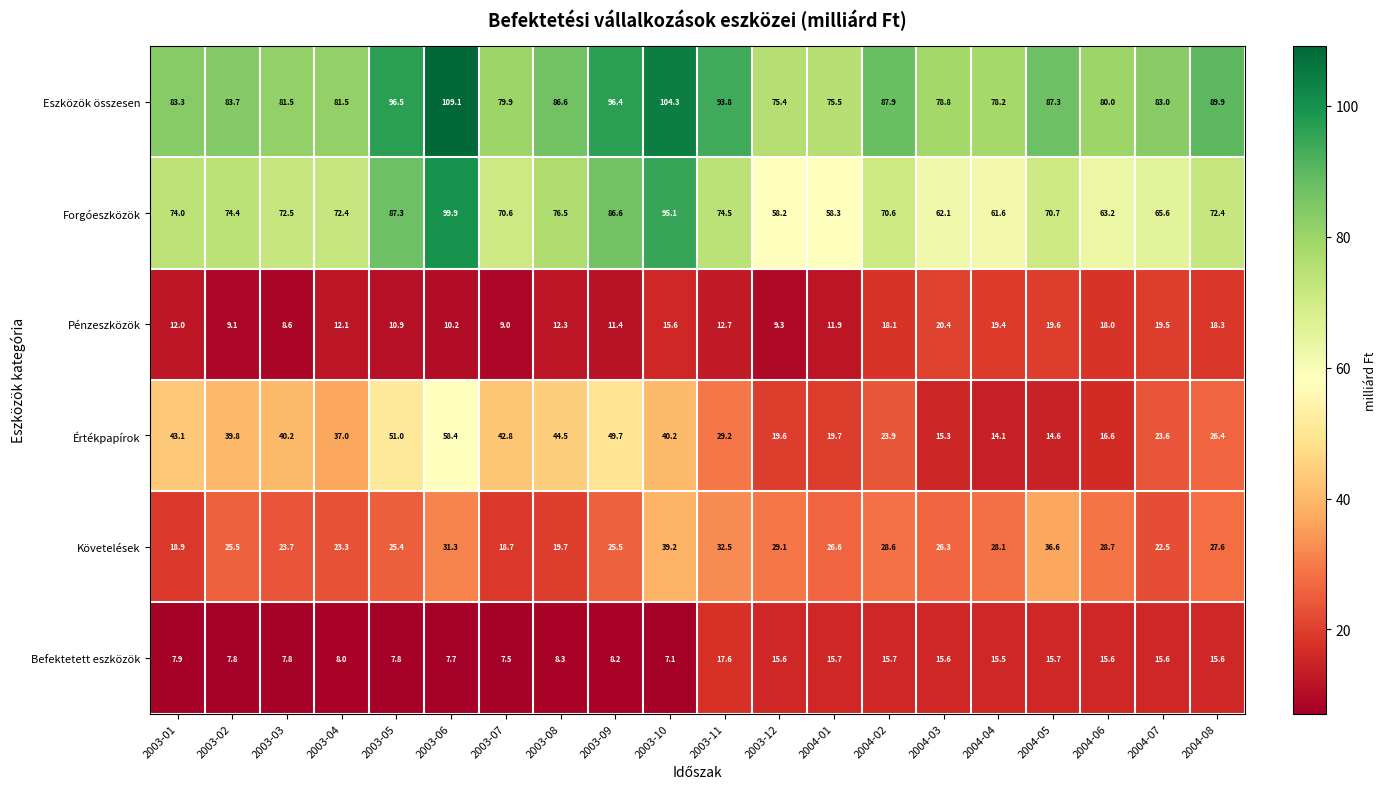

At 2004-05, list the series in order from smallest to largest.

Értékpapírok, Befektetett eszközök, Pénzeszközök, Követelések, Forgóeszközök, Eszközök összesen